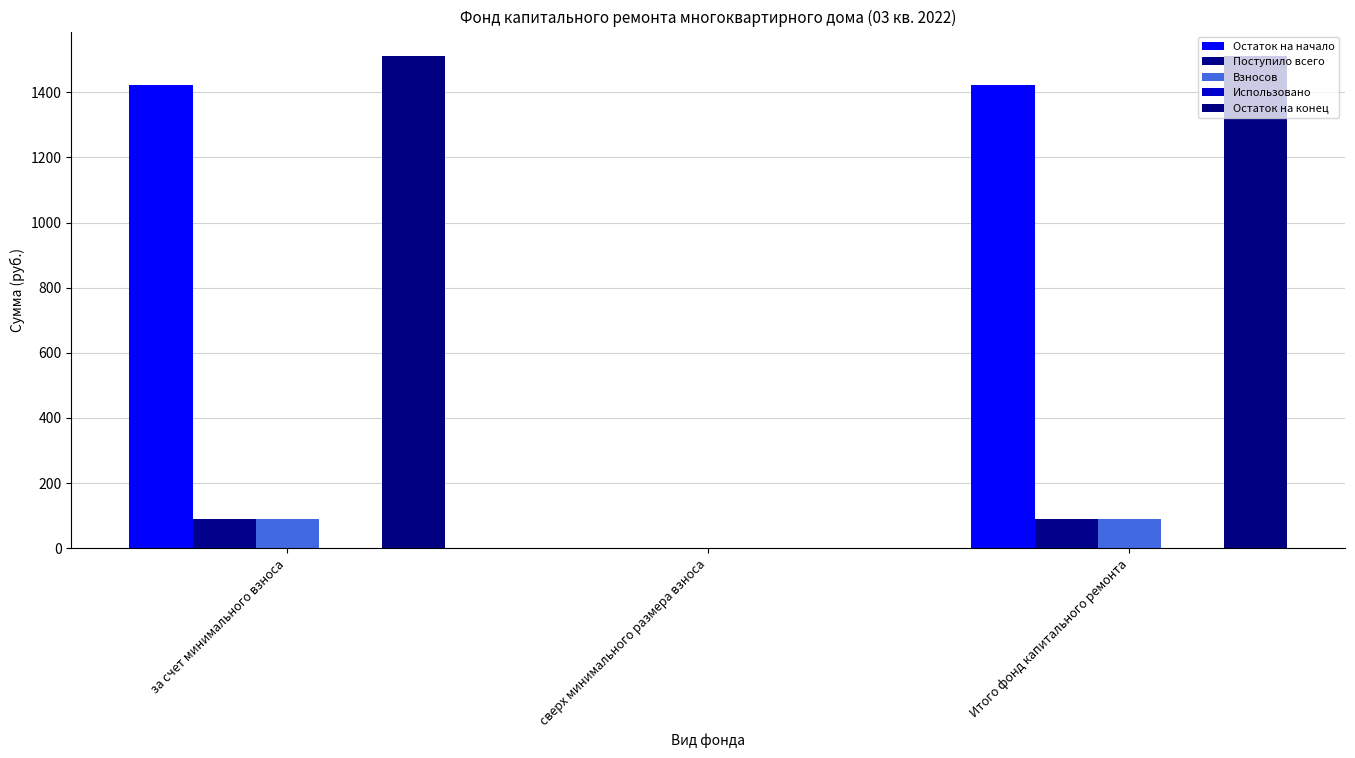

What is the spread (max minus min) of values at Итого фонд капитального ремонта?

1422.8